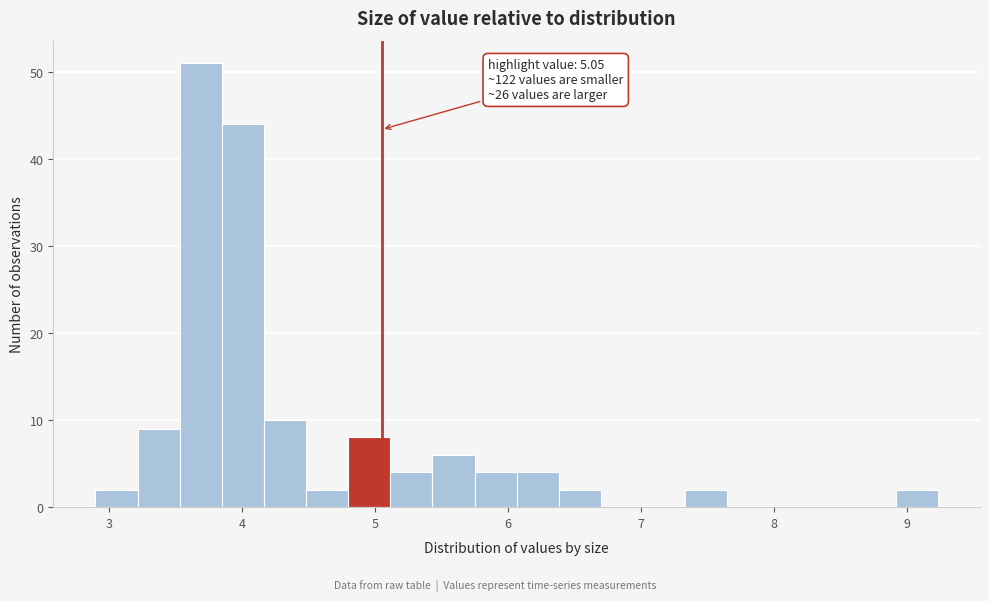

Around what value on the x-axis is the tallest bar? Give the approximate position of its centre, as read against the axis.

3.7